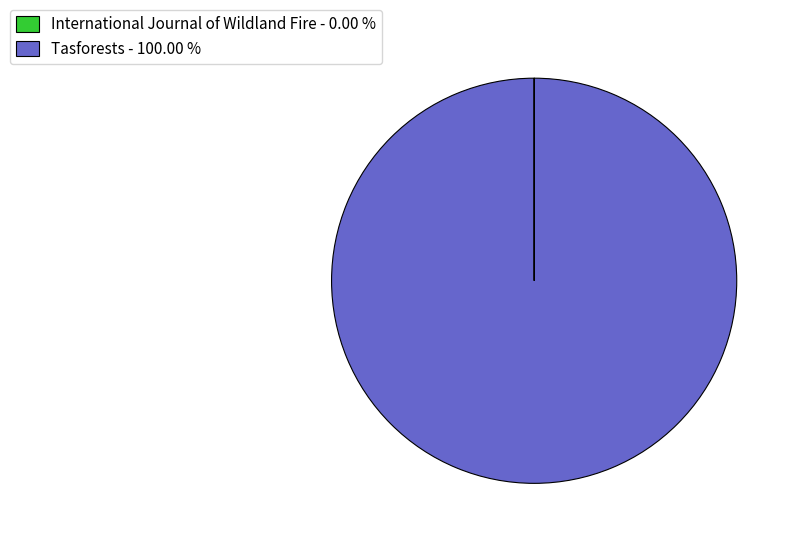

Which slice is the largest?

Tasforests